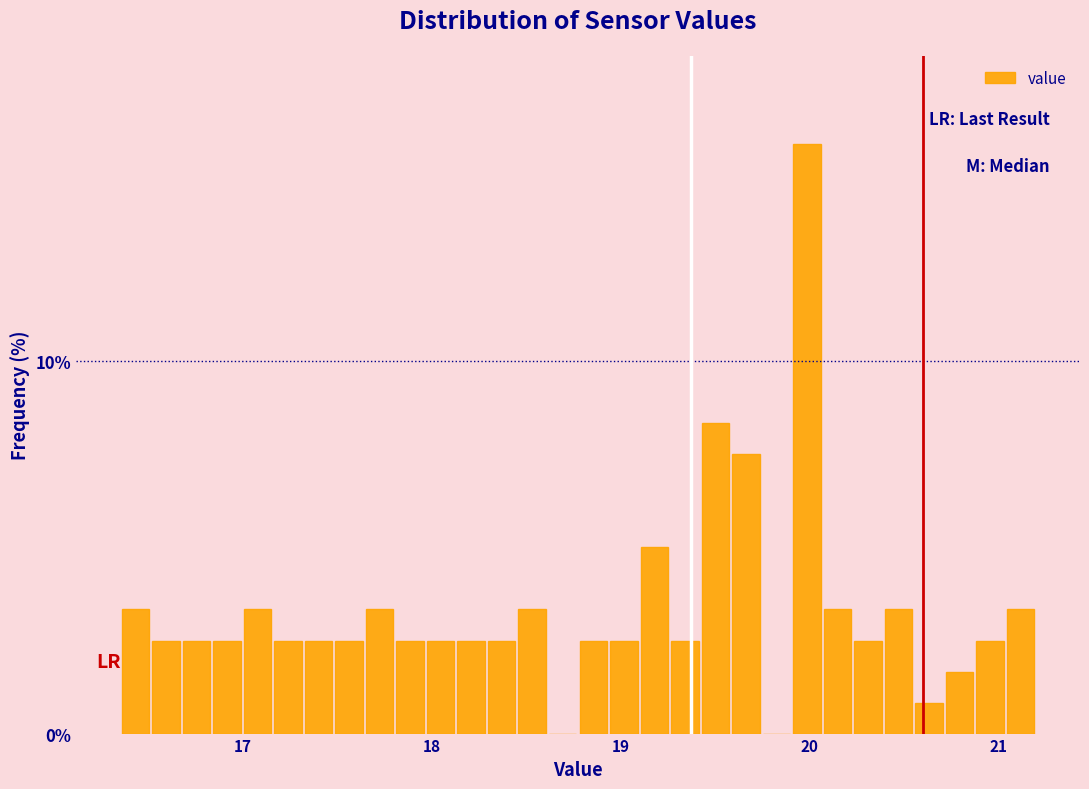

Around what value on the x-axis is the tallest bar? Give the approximate position of its centre, as read against the axis.

20.0